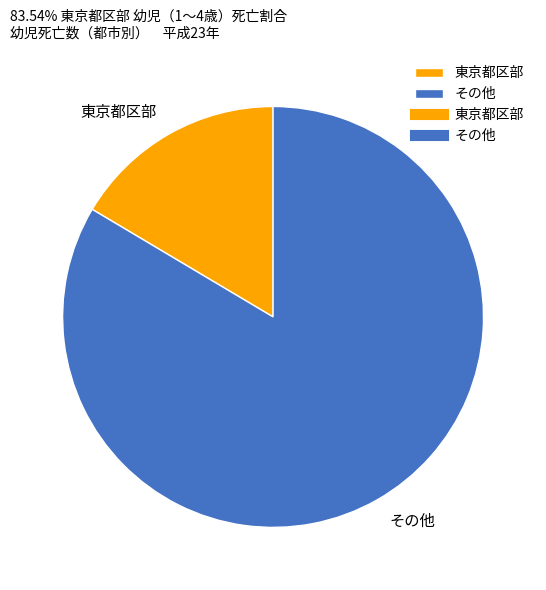

Rank the categories by value from highest to lowest.

その他, 東京都区部